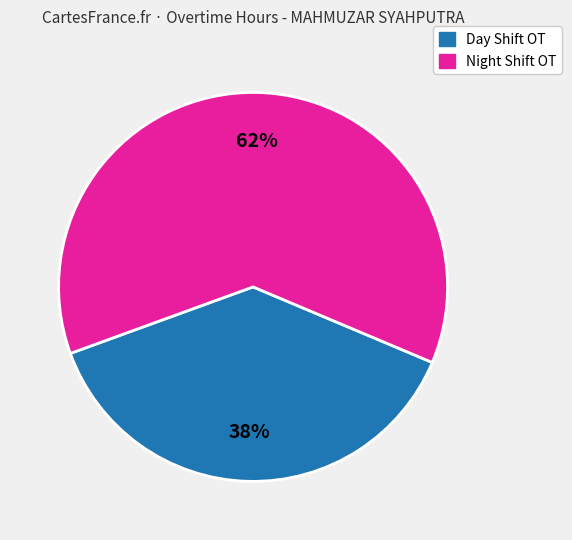

Is there a majority slice in this chart?

Yes